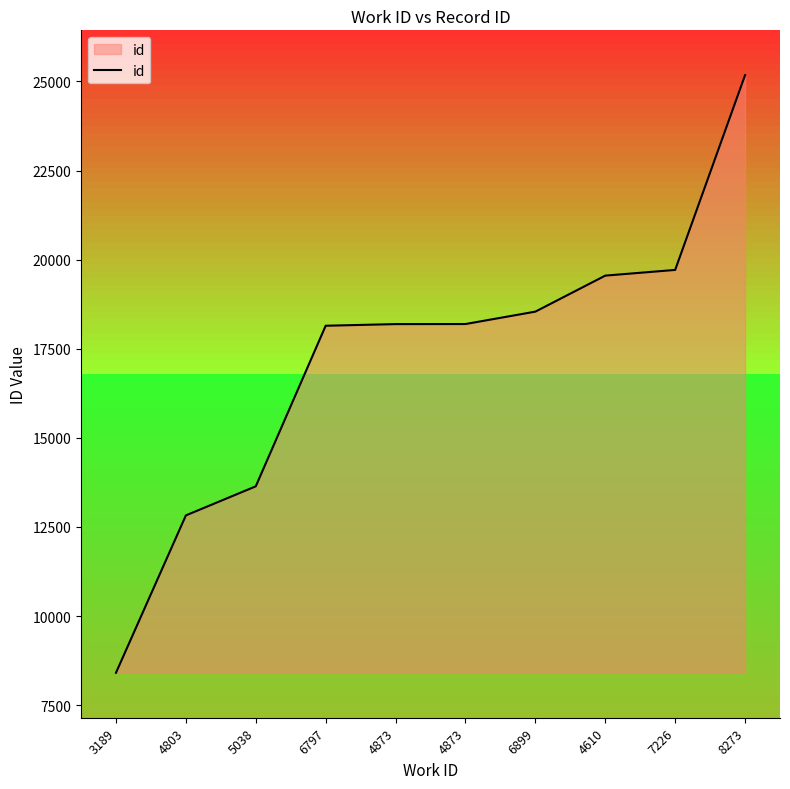

How many lines are shown in the chart?

1